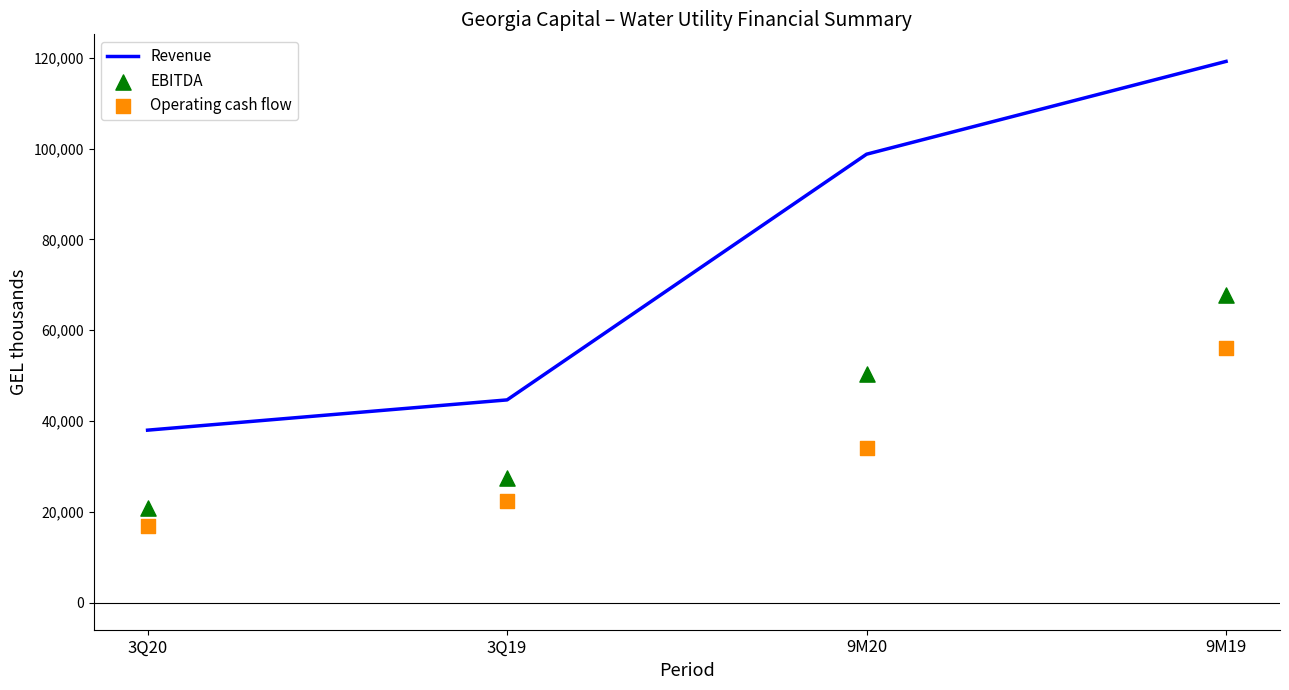

What is the total value across all series at 9M19?

243124